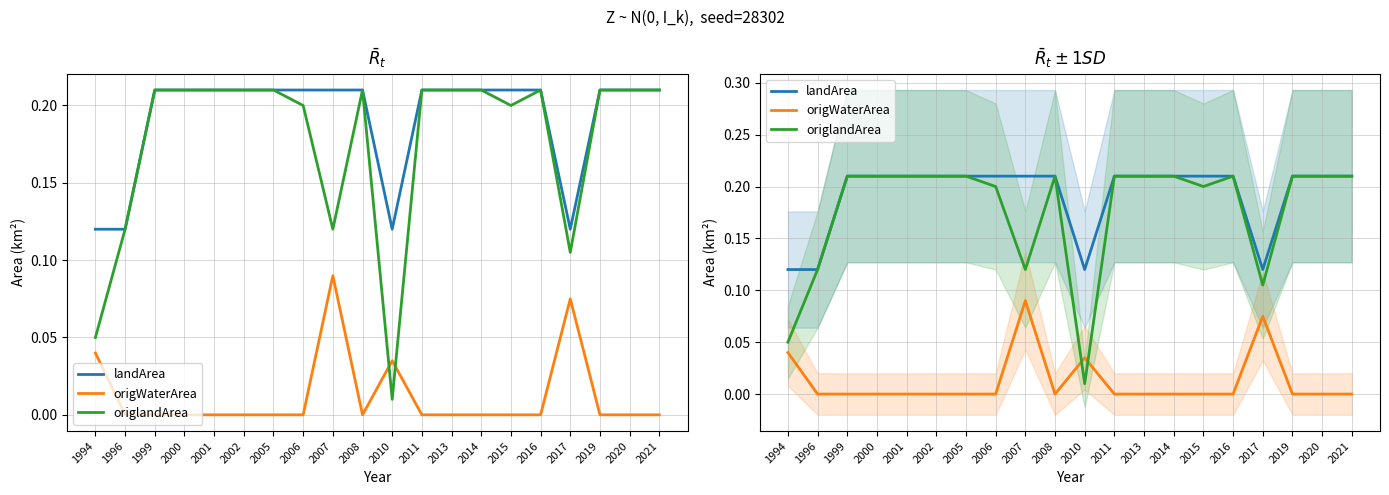

What is the value of the landArea point at the 12th from the left?

0.2